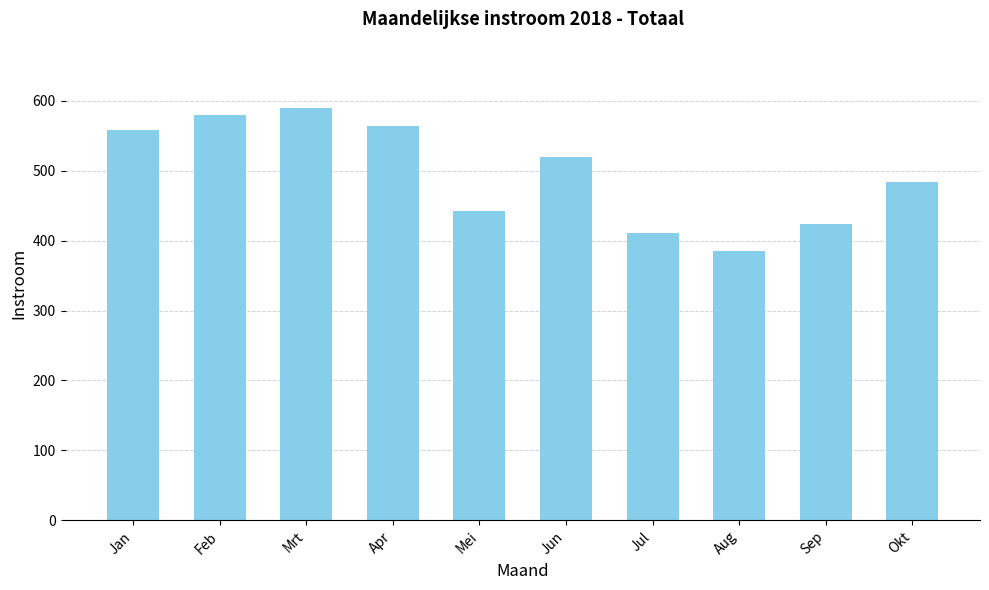

How many series are shown in this chart?

1